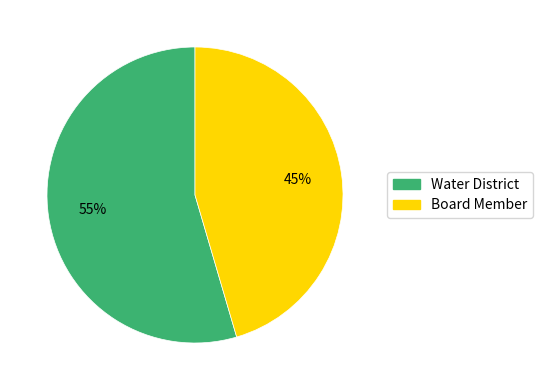

To the nearest percent, what is the average slice percentage?

50%